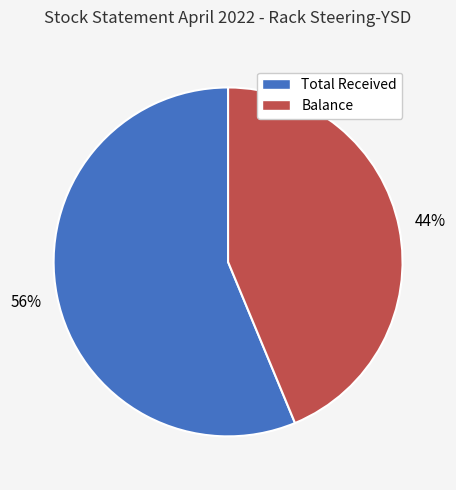

Is the sum of Total Received and Balance greater than half?

Yes